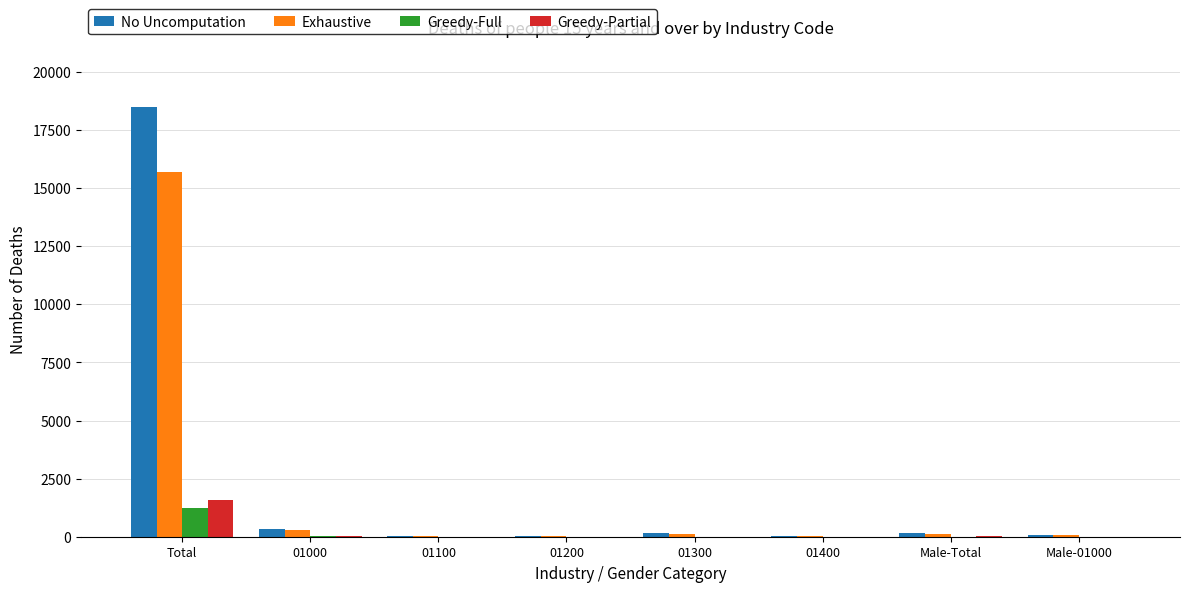

At which category is the sum across all series the highest?

Total